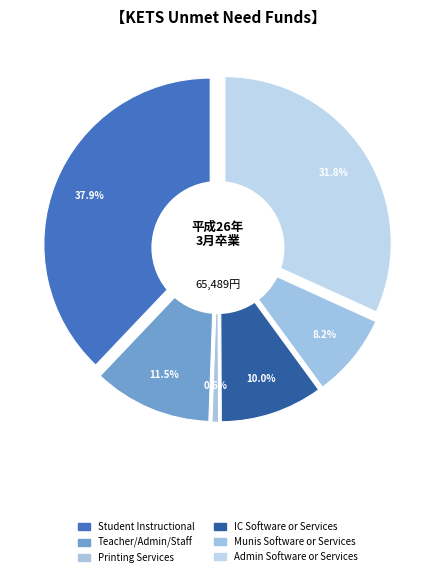

To the nearest percent, what is the difference between the largest and smallest slice percentages?

37%